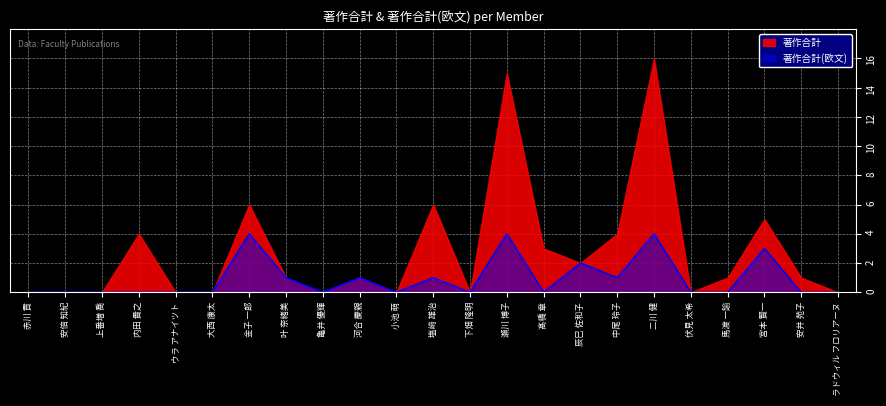

What position from the left is 金子 一郎?

7